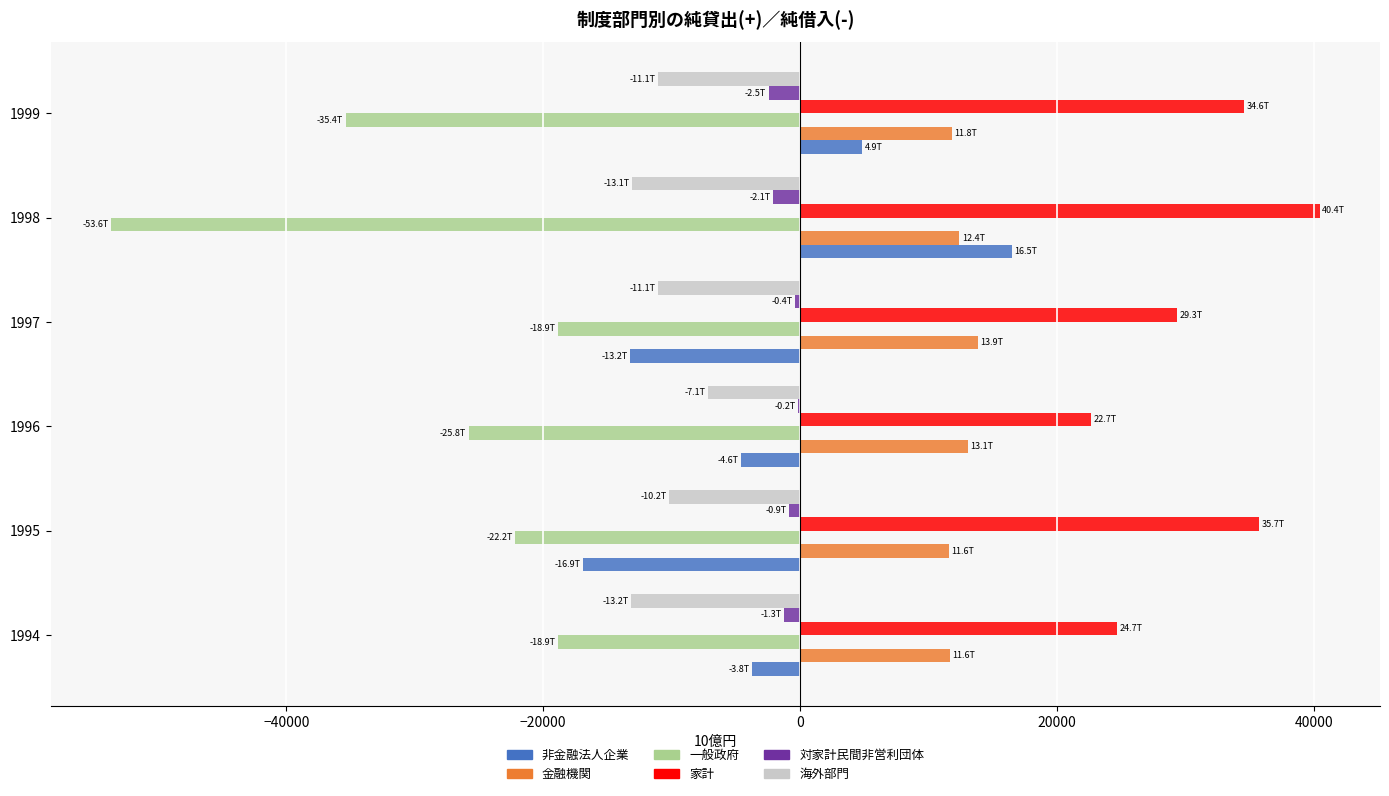

Which series has the largest total across all categories?

家計